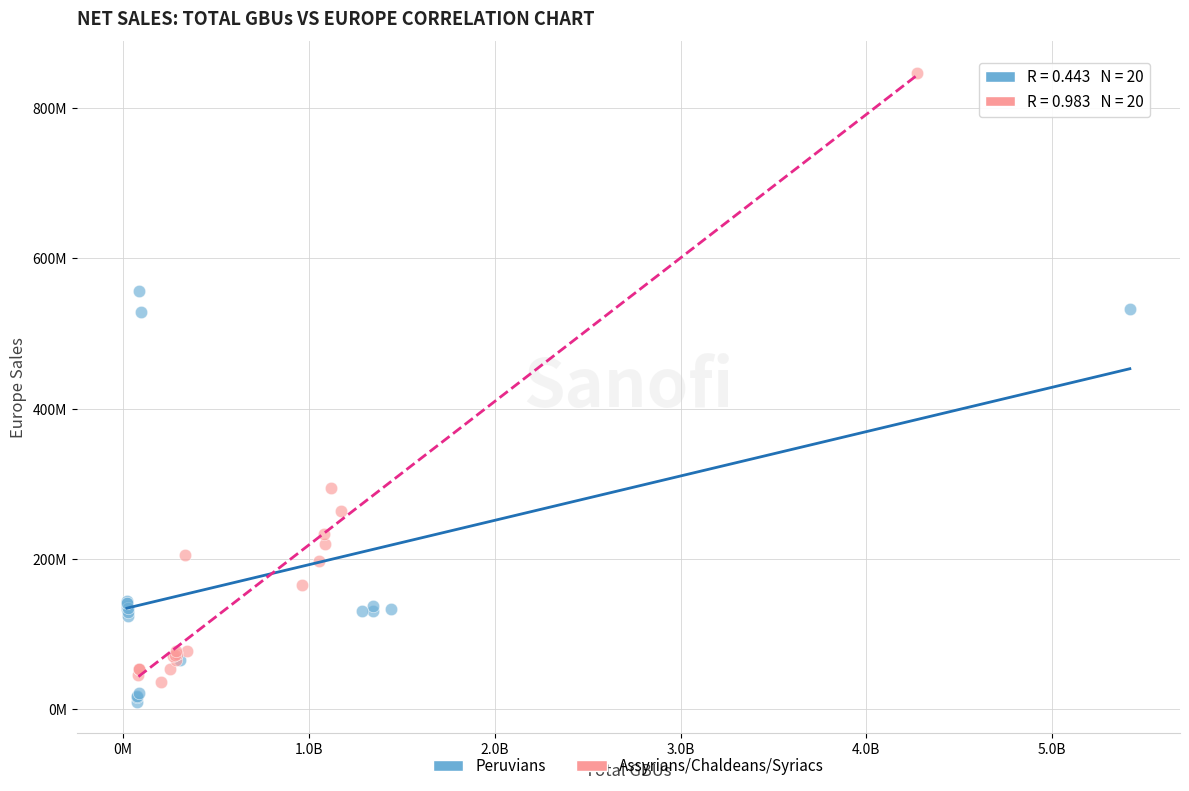

What are all the series names shown in the legend?

Peruvians, Assyrians/Chaldeans/Syriacs